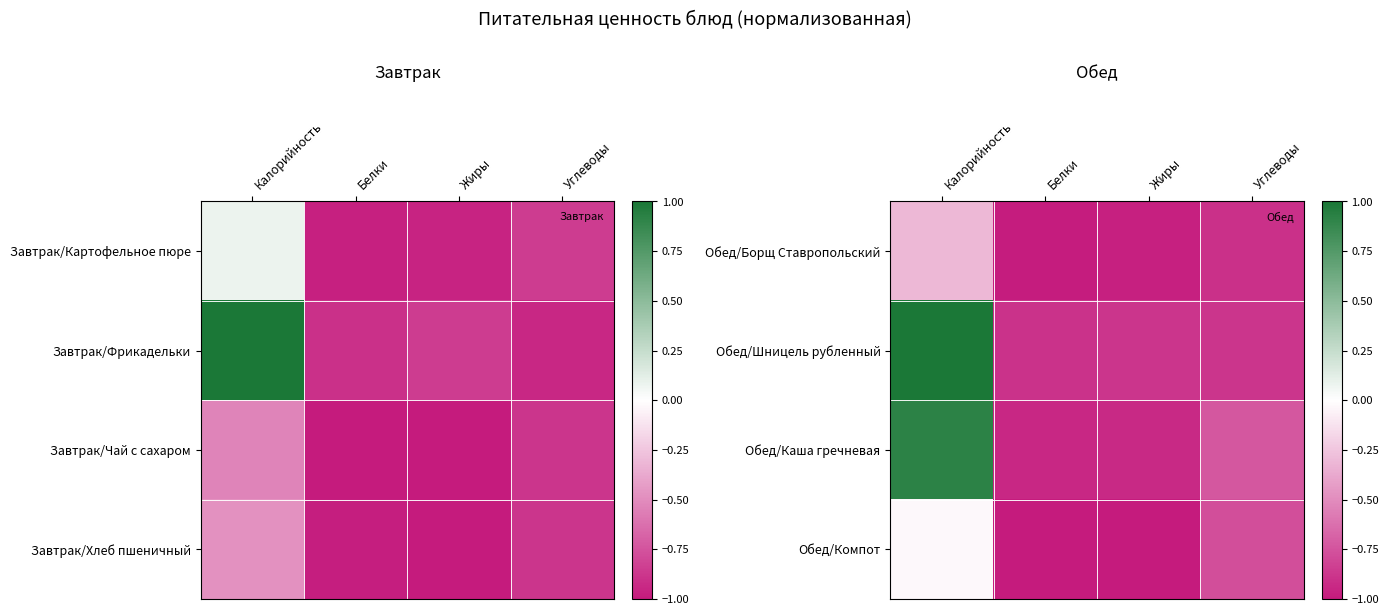

The value of Обед/Компот at Калорийность is -0.0. True or false?

True